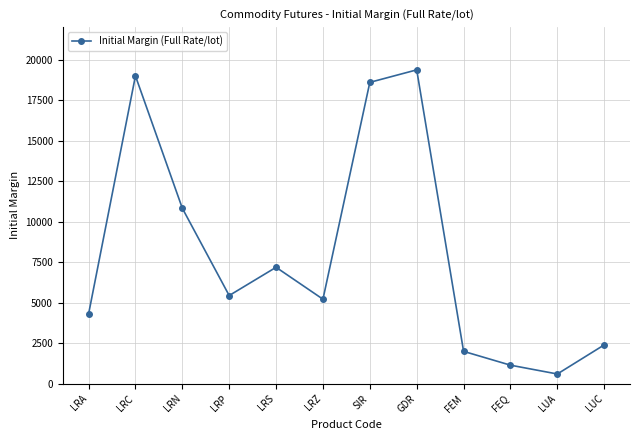

Reading left to right, list all the values displayed in this chart.

LRA=4295	LRC=18992	LRN=10826	LRP=5439	LRS=7182	LRZ=5213	SIR=18593	GDR=19364	FEM=1995	FEQ=1142	LUA=598	LUC=2394